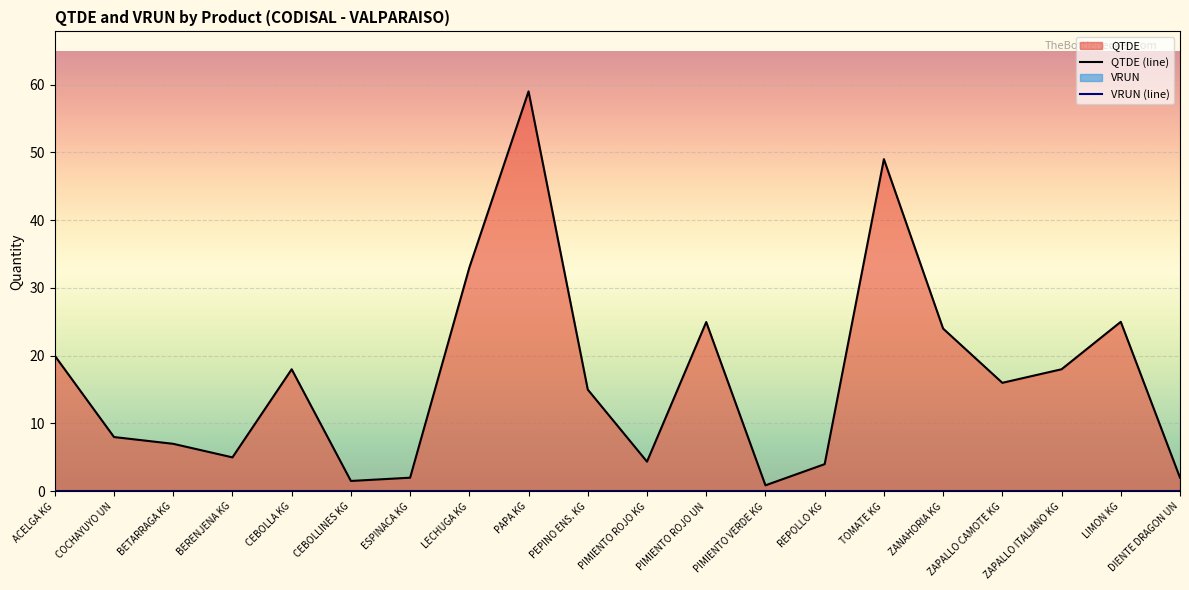

Which series has the largest range (max minus min)?

QTDE (line)